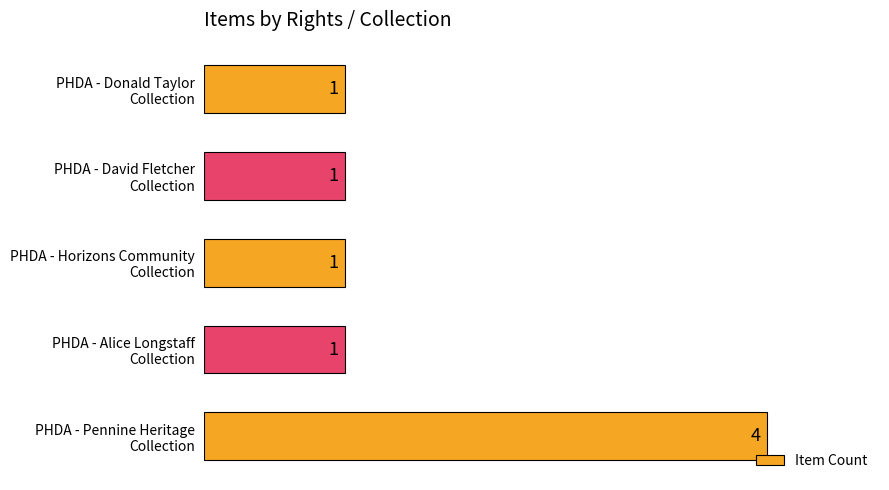

What is the minimum value shown in the chart?

1